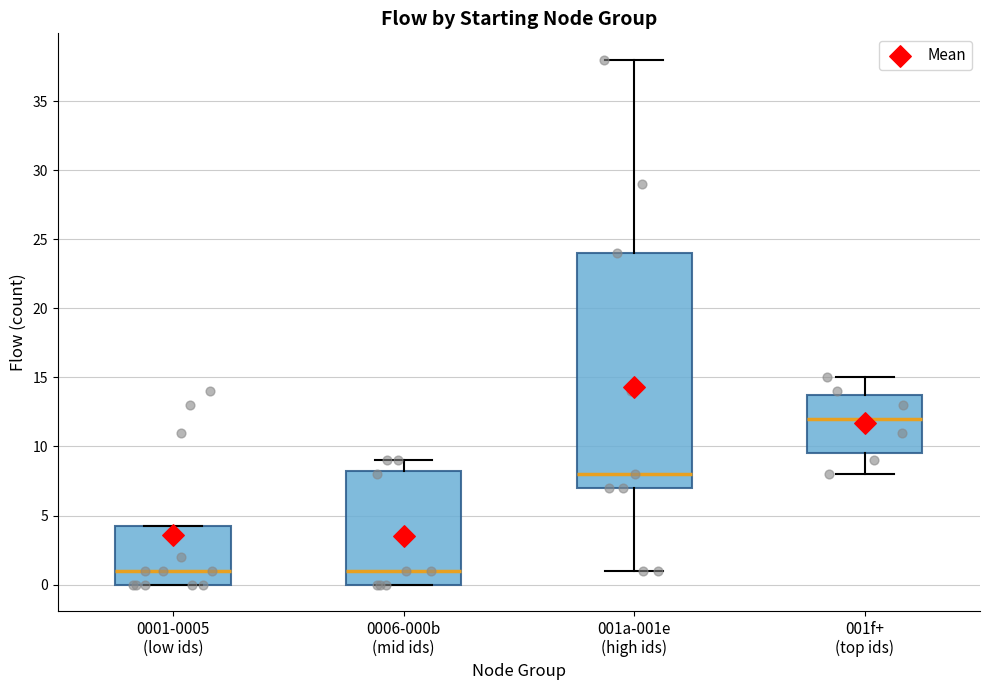

Which box has the highest median line?

001f+ (top ids)